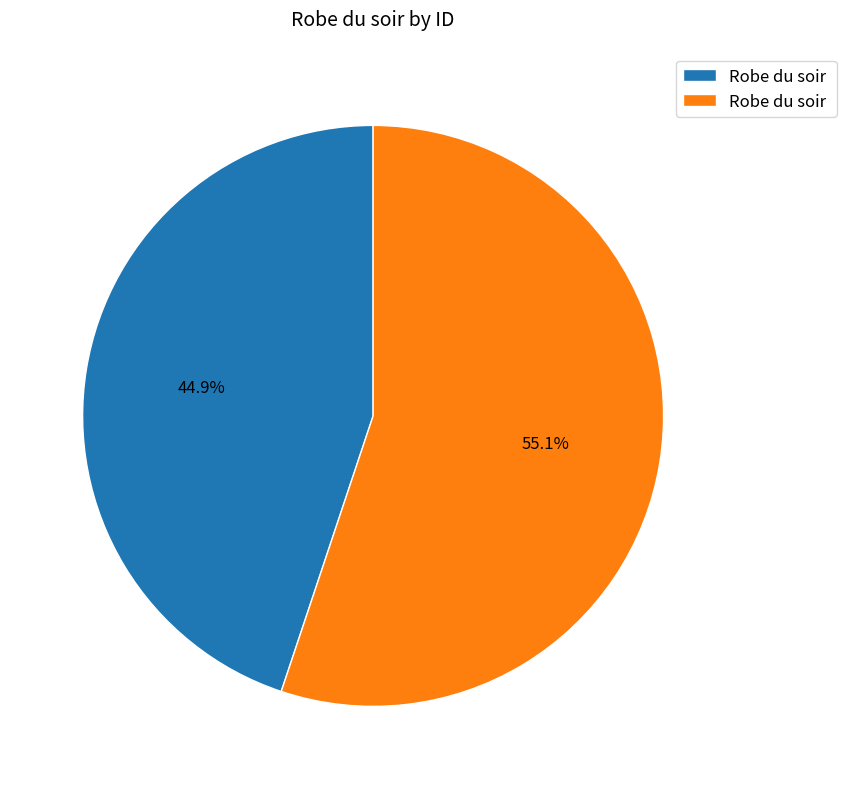

Is there a majority slice in this chart?

Yes